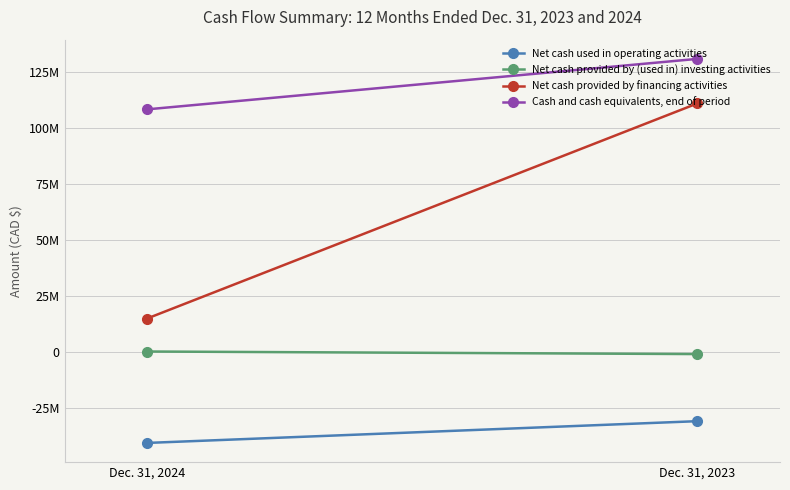

Reading left to right, transcribe all the data shown in this chart.

Net cash used in operating activities: Dec. 31, 2024=-40384000	Dec. 31, 2023=-30667000
Net cash provided by (used in) investing activities: Dec. 31, 2024=426000	Dec. 31, 2023=-719000
Net cash provided by financing activities: Dec. 31, 2024=15154000	Dec. 31, 2023=111179000
Cash and cash equivalents, end of period: Dec. 31, 2024=108518000	Dec. 31, 2023=131054000